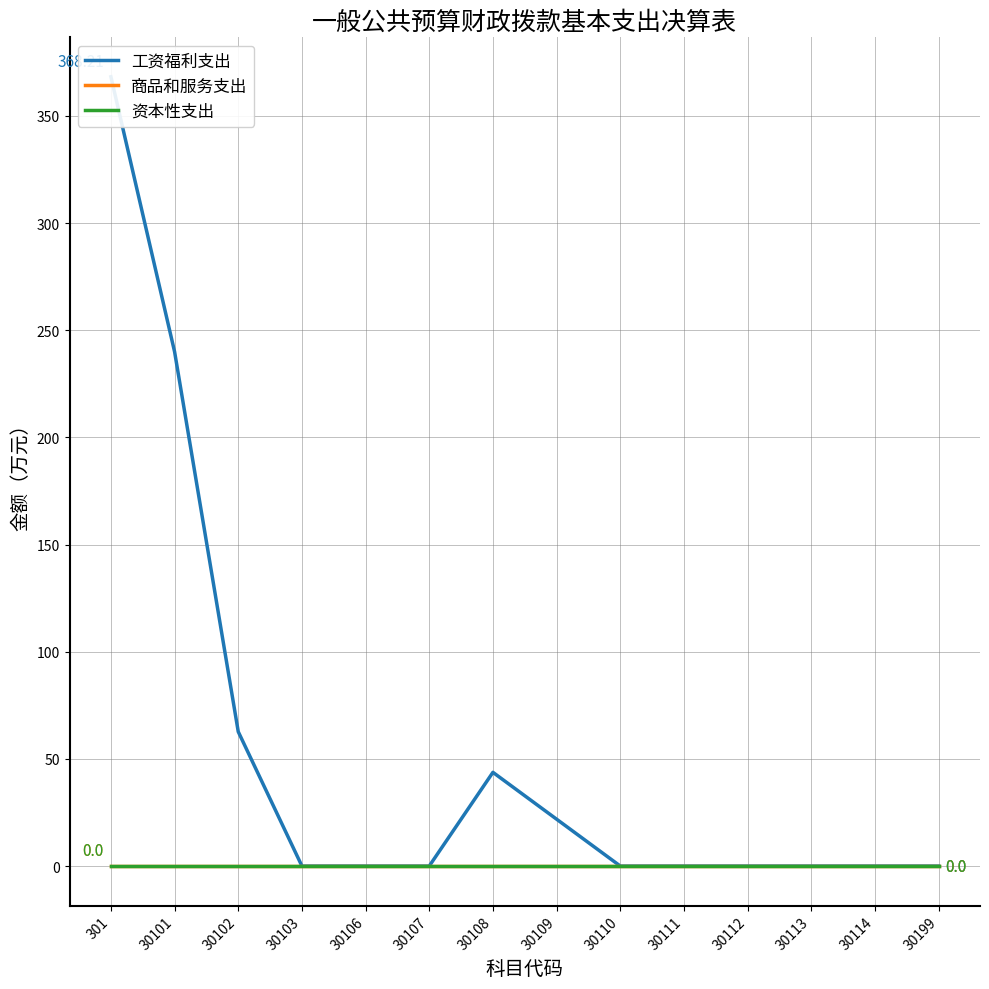

How many distinct data groups are displayed?

3